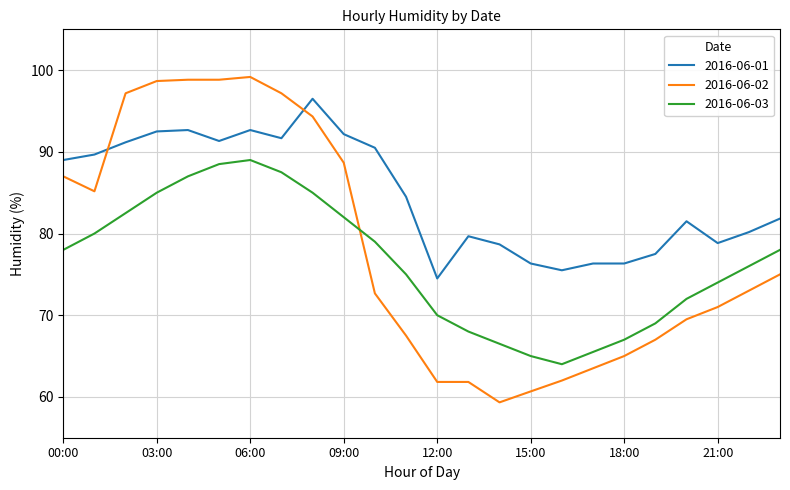

Which series has the largest range (max minus min)?

2016-06-02